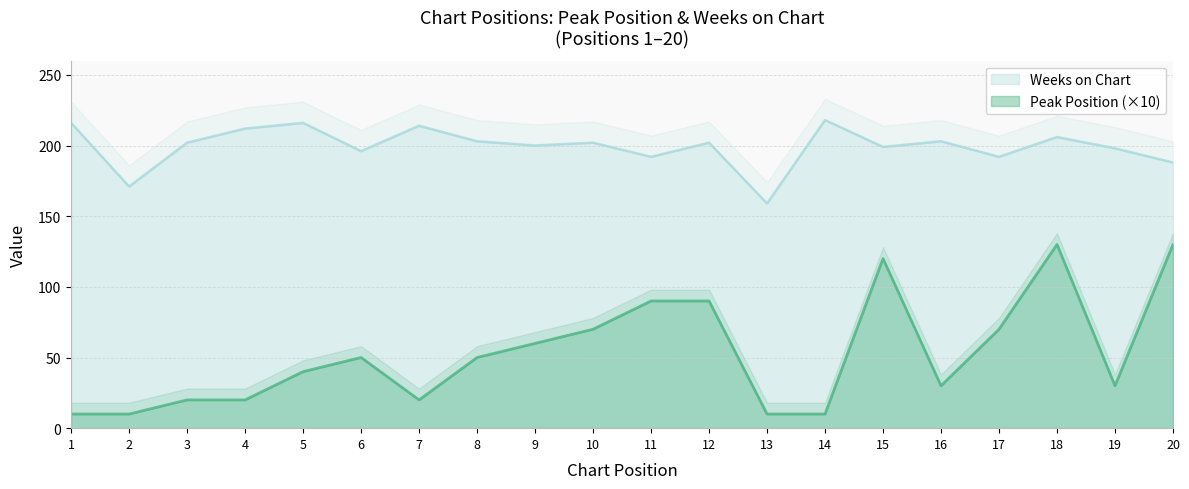

What is the sum of the Peak Position values at 2 and 9?

70